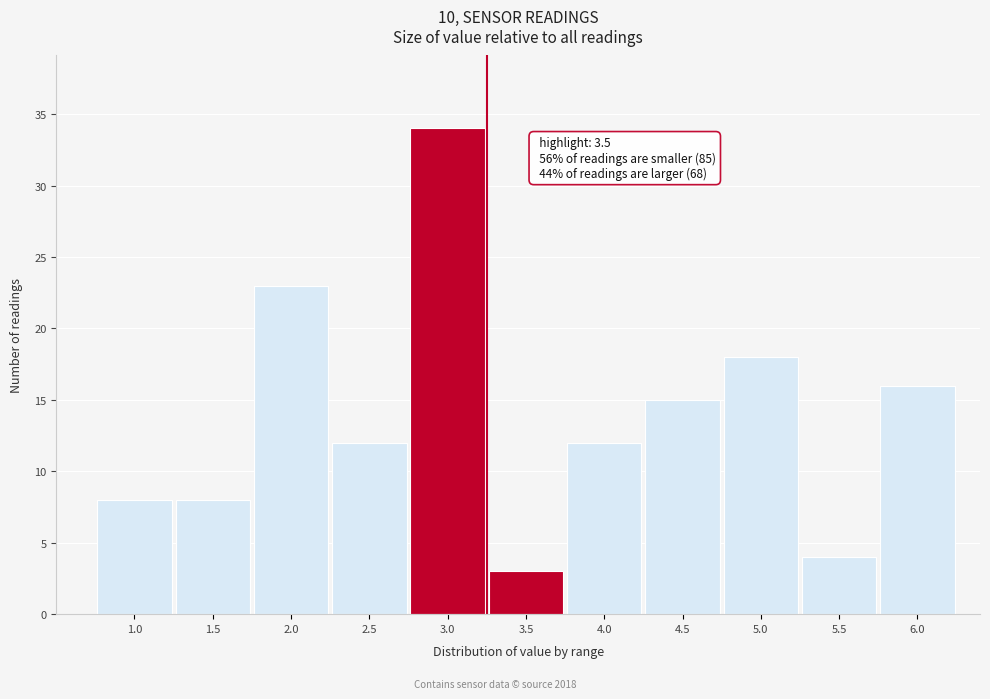

Reading left to right, transcribe all the data shown in this chart.

8	8	23	12	34	3	12	15	18	4	16